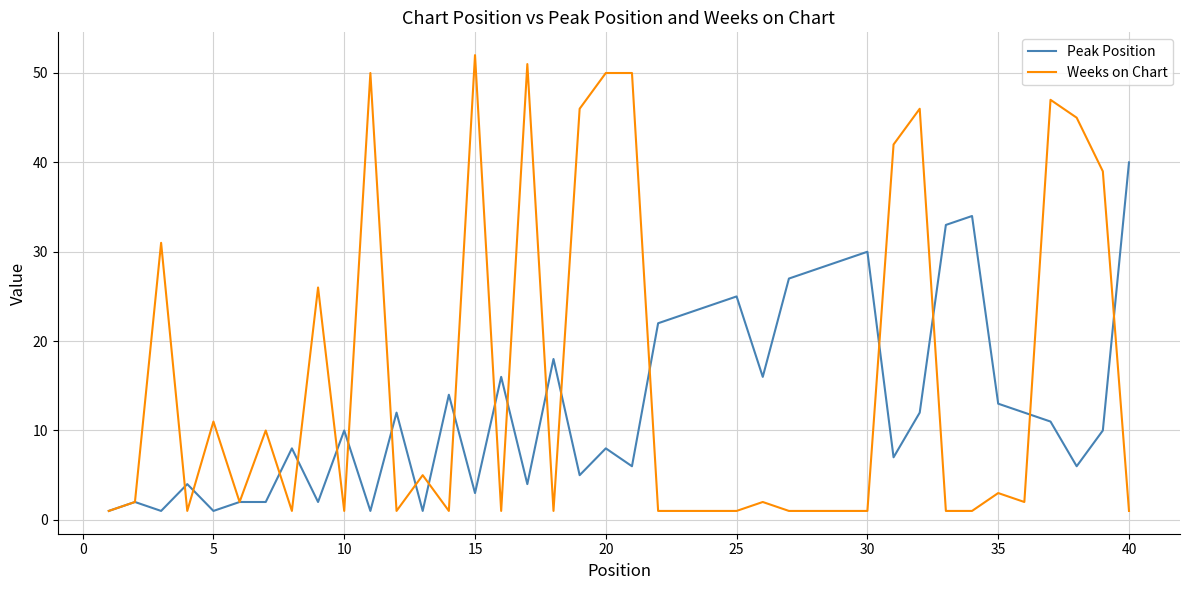

List the series in order of their peak value, lowest first.

Peak Position, Weeks on Chart